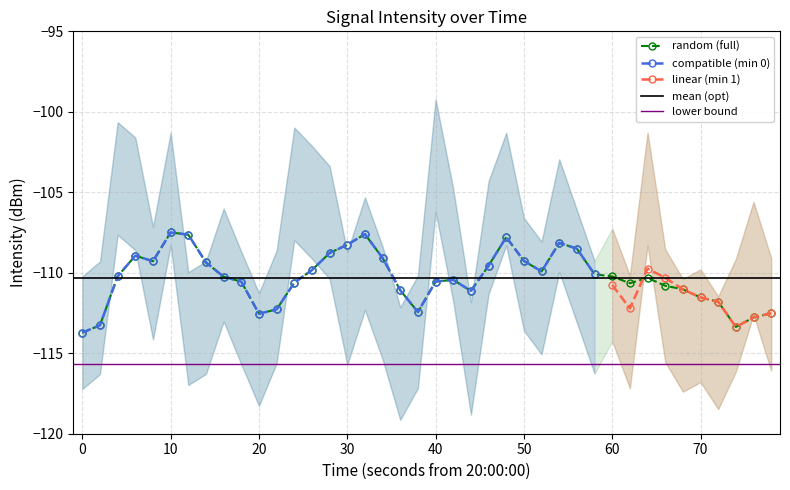

List the labels in order of value, largest first.

20, 2, 12, 32, 24, 5, 3, 13, 27, 14, 23, 21, 16, 38, 8, 28, 25, 4, 30, 26, 17, 33, 11, 9, 15, 39, 37, 29, 7, 1, 35, 6, 19, 31, 0, 34, 10, 36, 22, 18